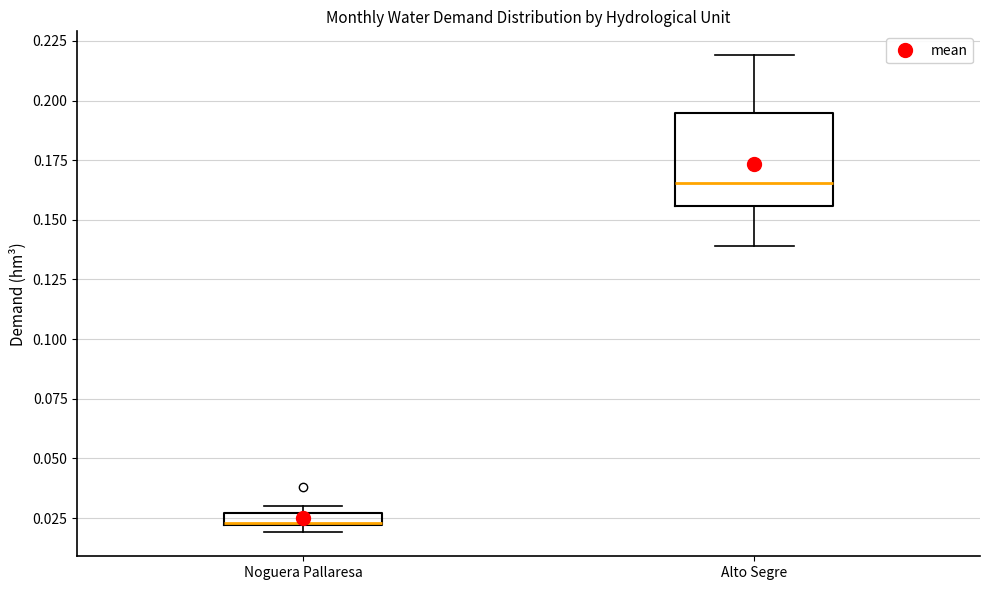

Which box's median line is the highest?

Alto Segre